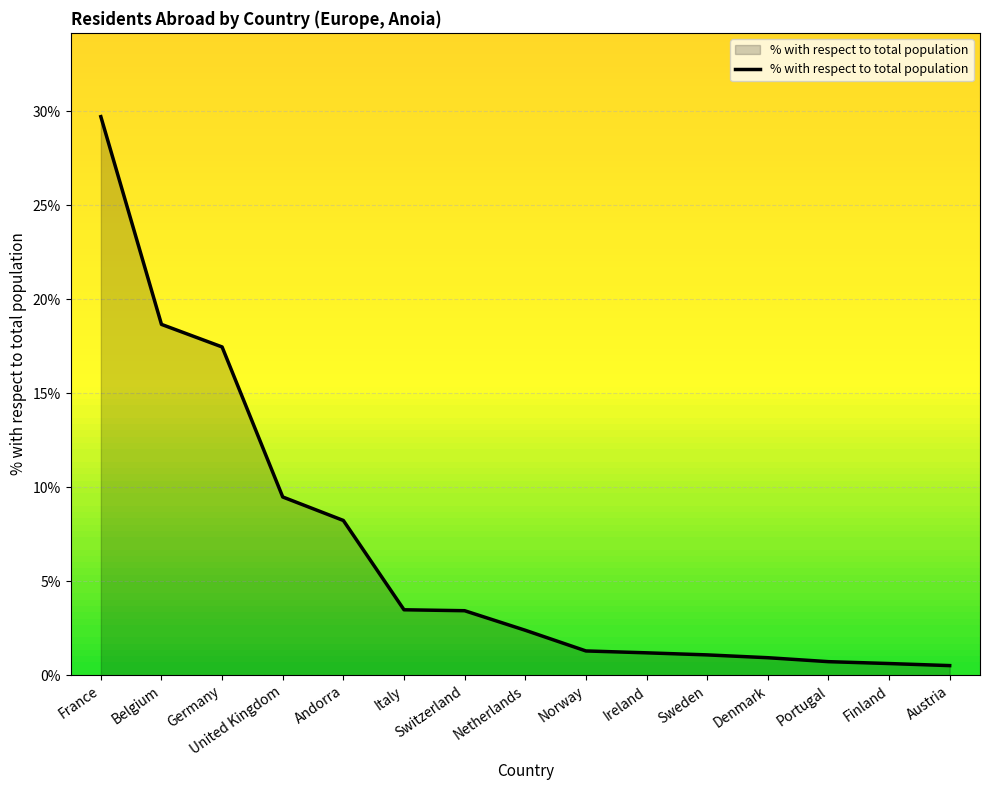

What is the ratio of the value at Netherlands to the value at Andorra?

0.3